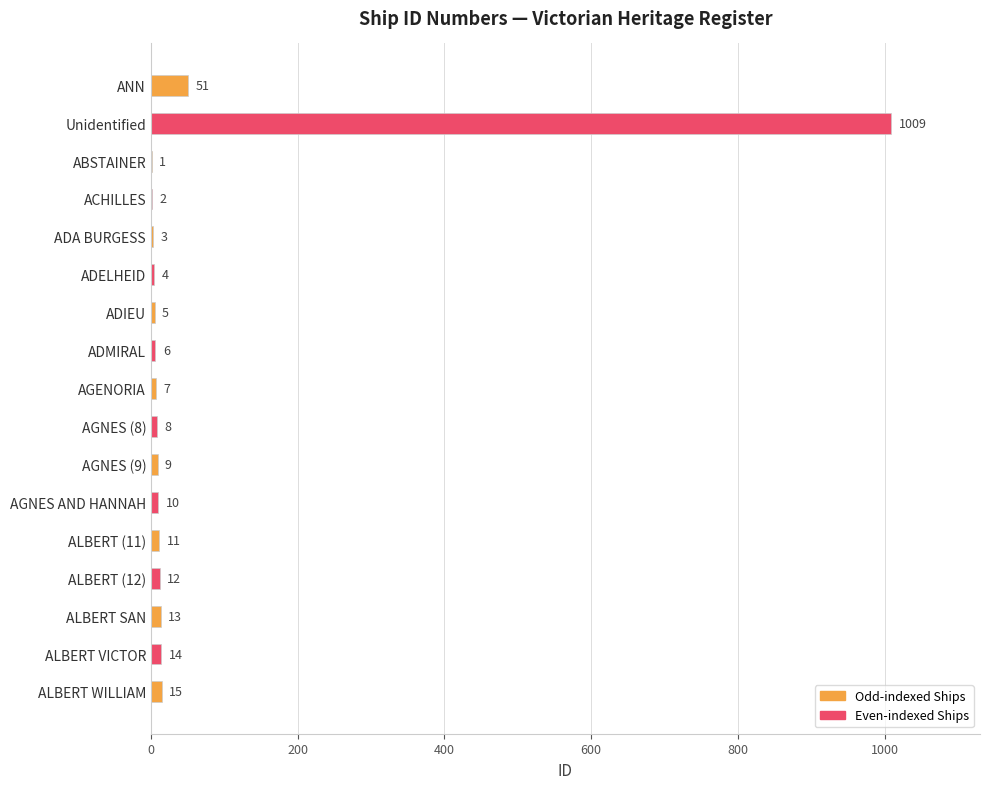

Where is the data nearest to the value 505?

ANN